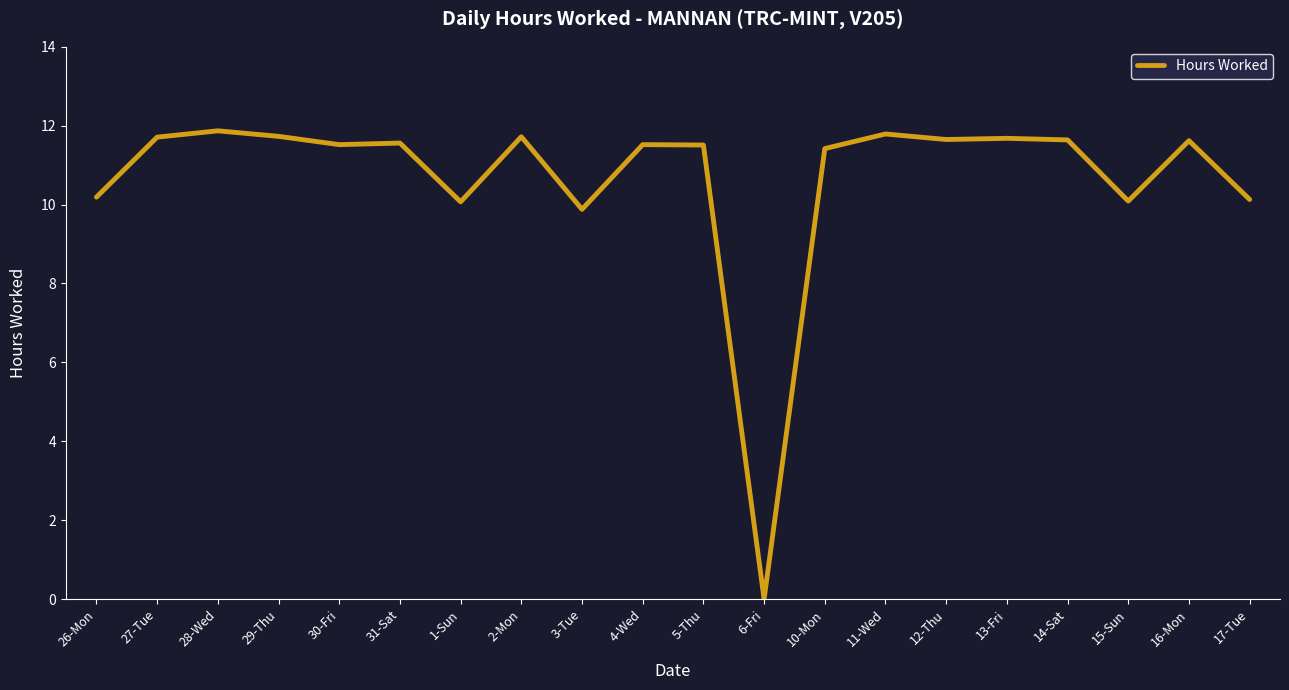

The chart shows a value of 9.9 at 3-Tue. True or false?

True